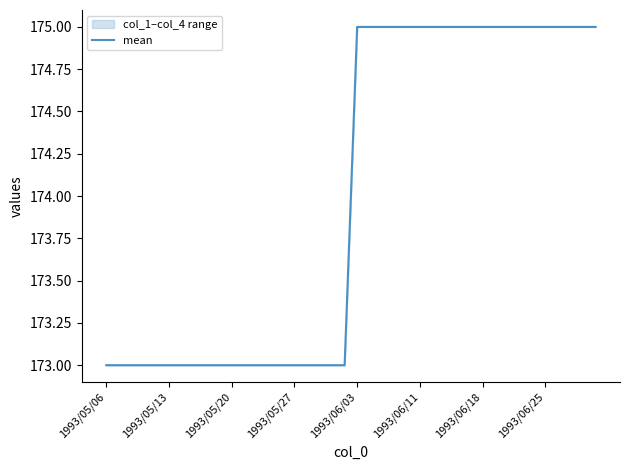

What is the greatest value displayed?

175